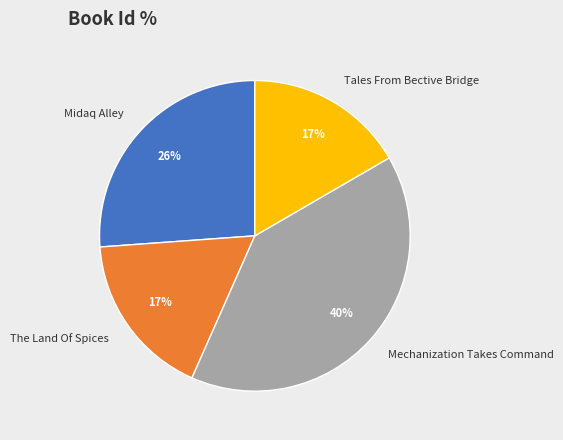

To the nearest percent, what portion does The Land Of Spices represent?

17%